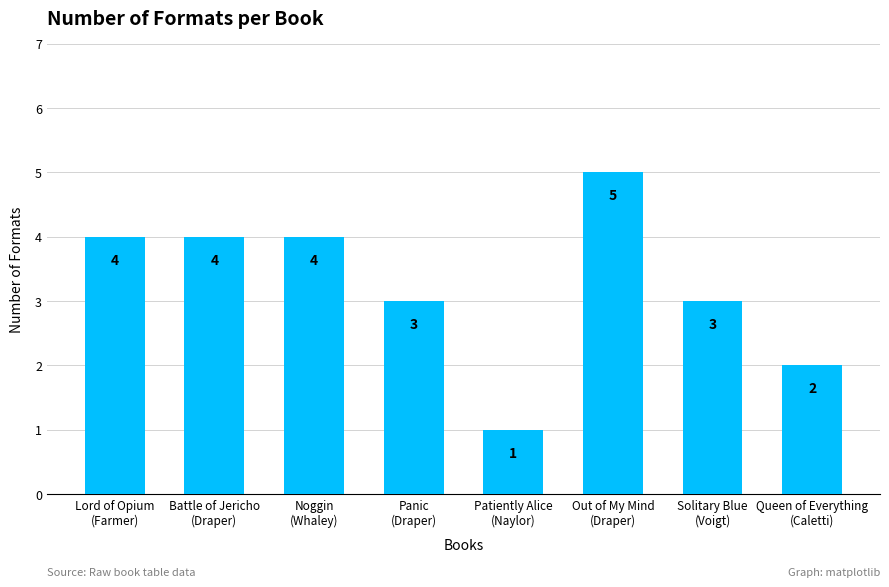

At which category does the chart reach its peak across all series?

Out of My Mind
(Draper)